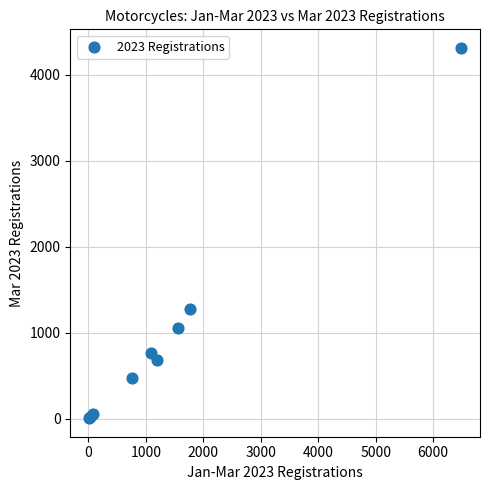

What Y value in the scatter plot is closest to 2157?

1271